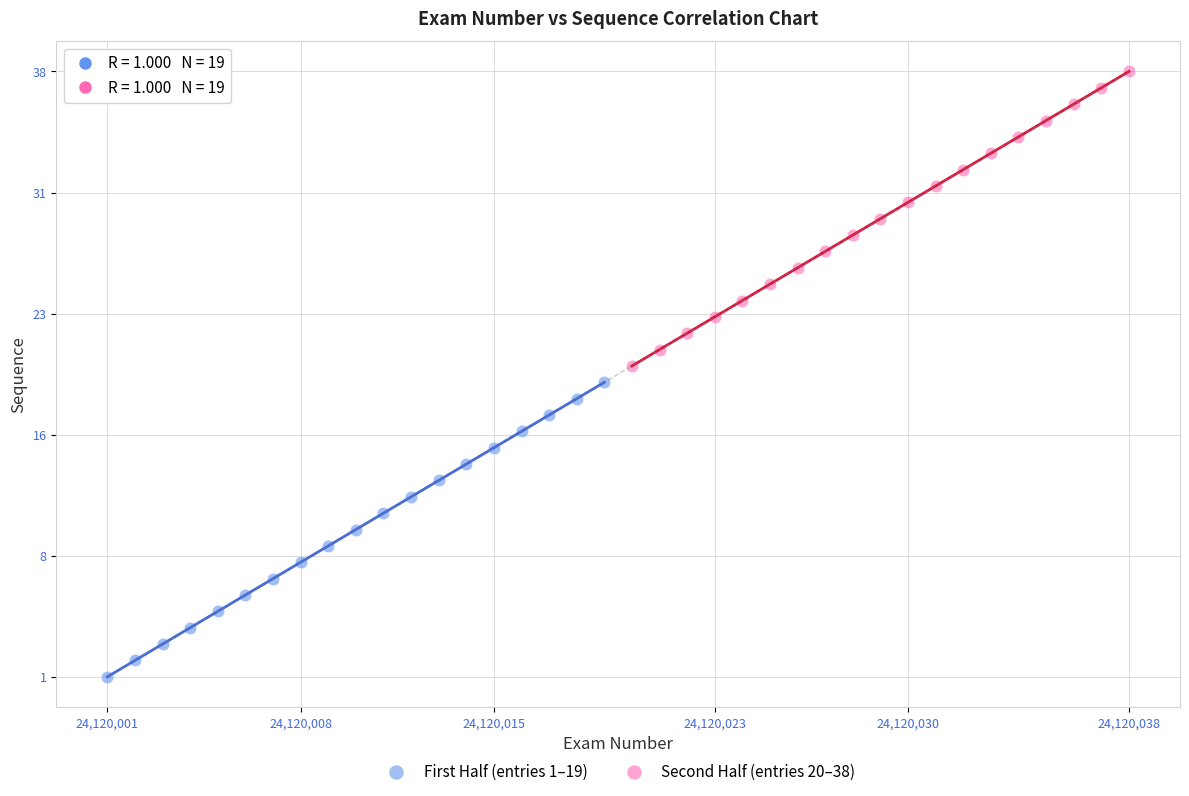

Which series reaches the maximum Y coordinate?

Second Half (entries 20–38)